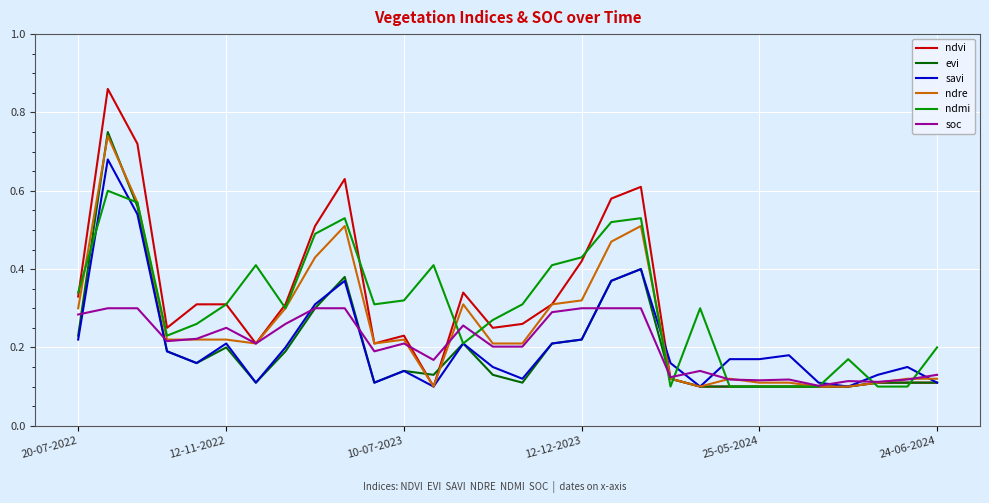

Which series has the widest spread of values?

ndvi